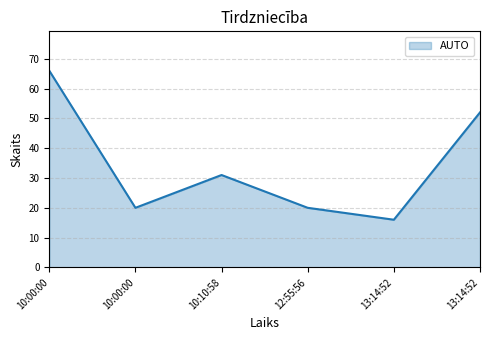

The chart shows a value of 4 at 13:14:52. True or false?

False